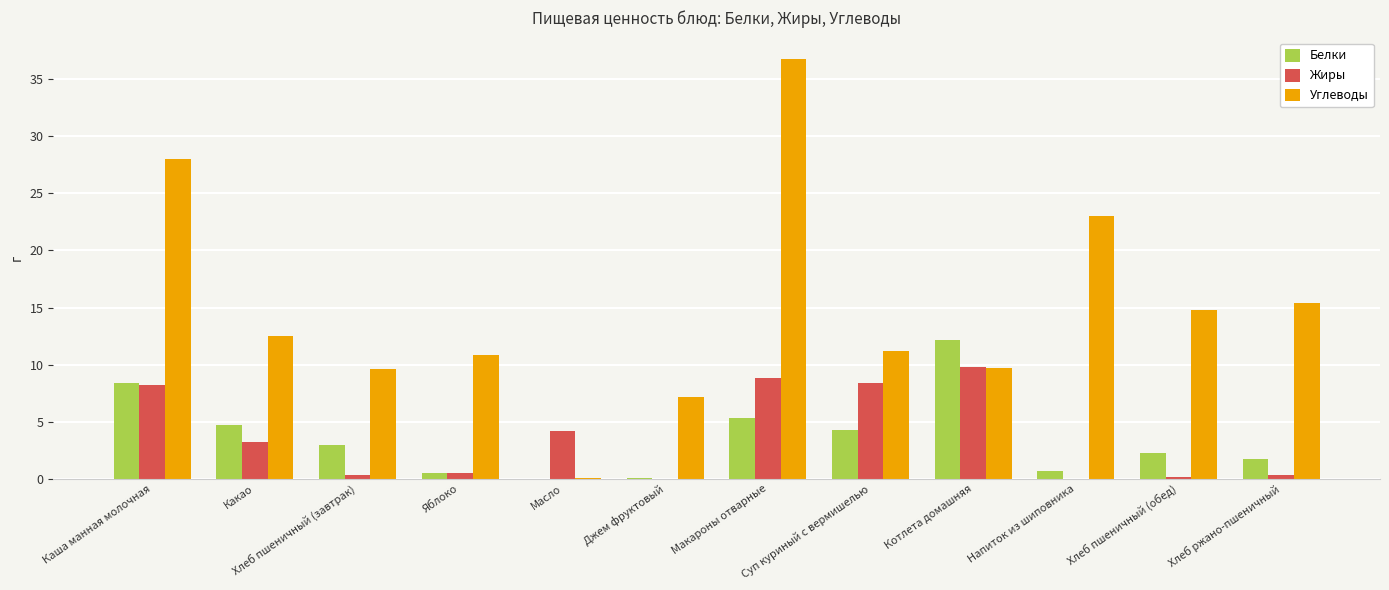

How many groups of bars are there?

12